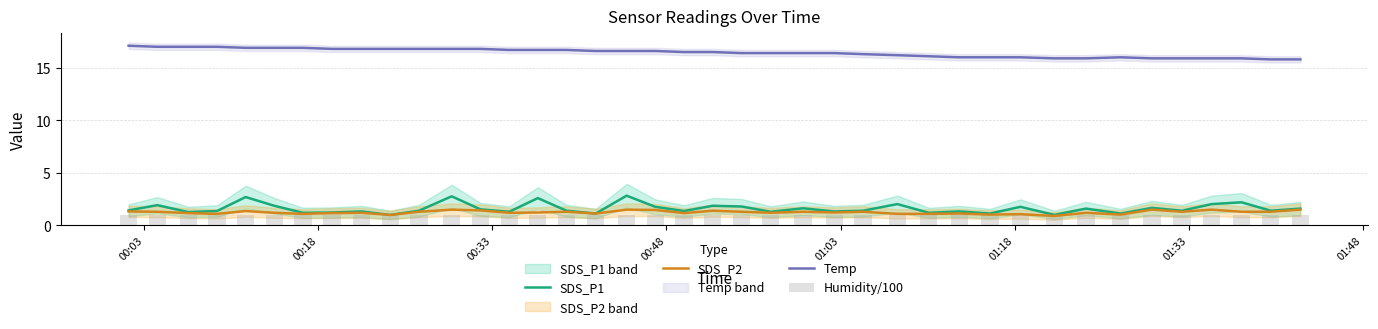

What is the difference between the second highest and second lowest values in the SDS_P1 series?

1.8